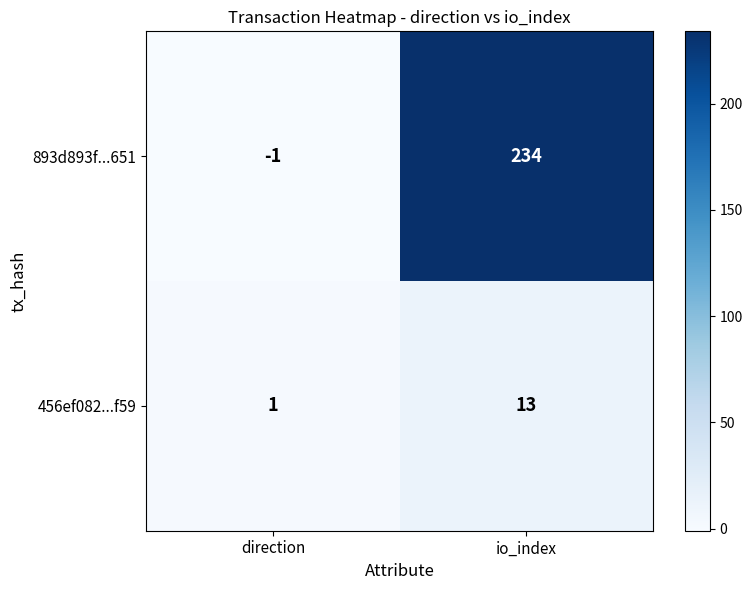

At which category does the chart reach its peak across all series?

io_index